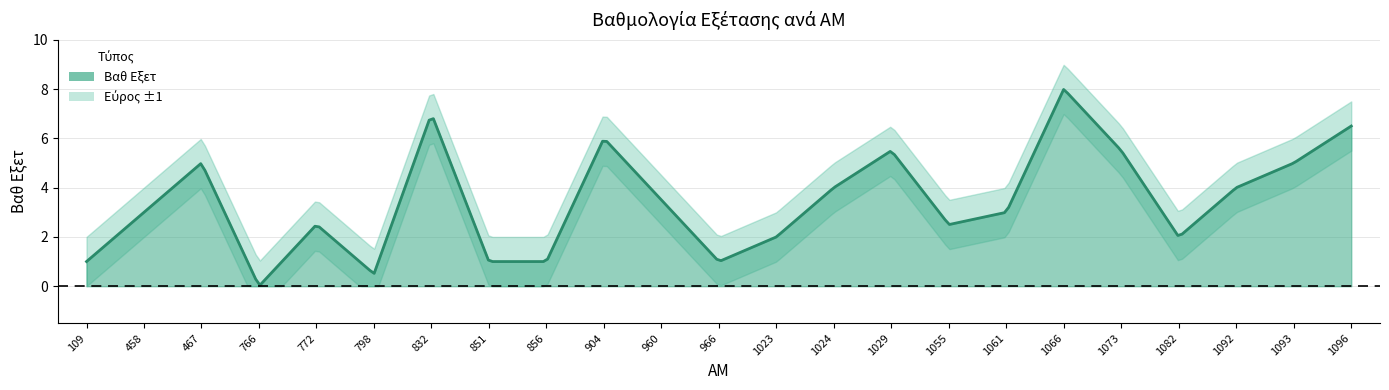

What is the sum of the values at 1073 and 832?

12.5